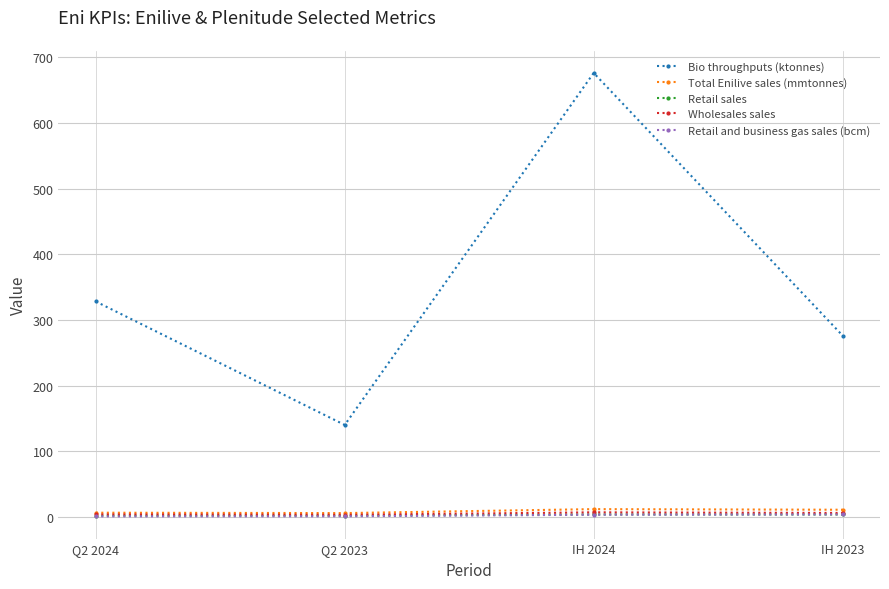

In Total Enilive sales (mmtonnes), how many points are higher than both neighbors (excluding endpoints)?

1